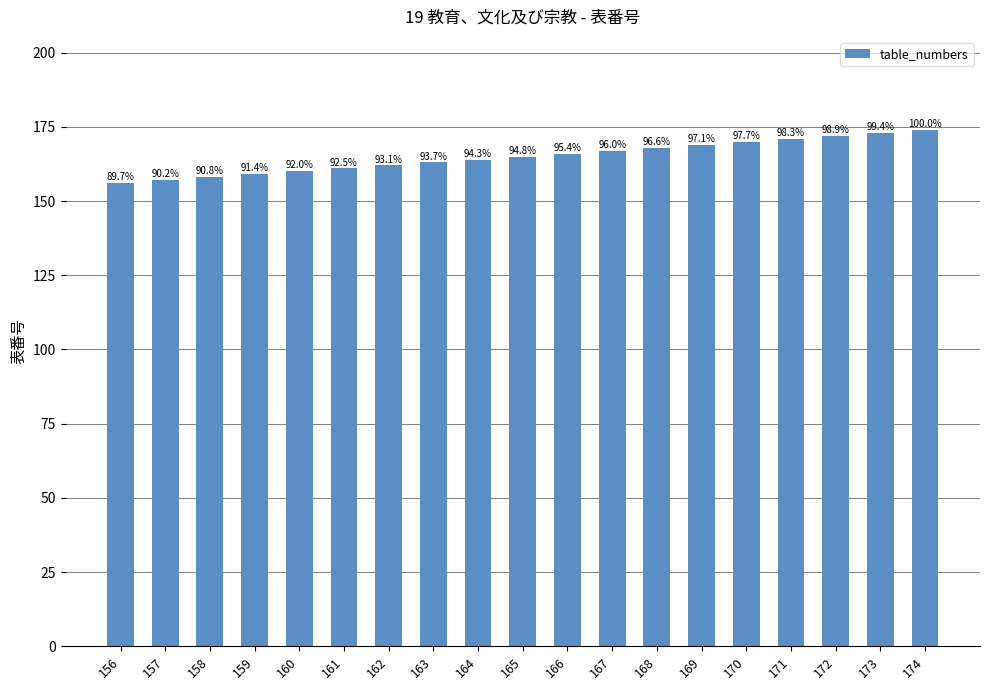

What is the value of the 19th bar from the left?

174